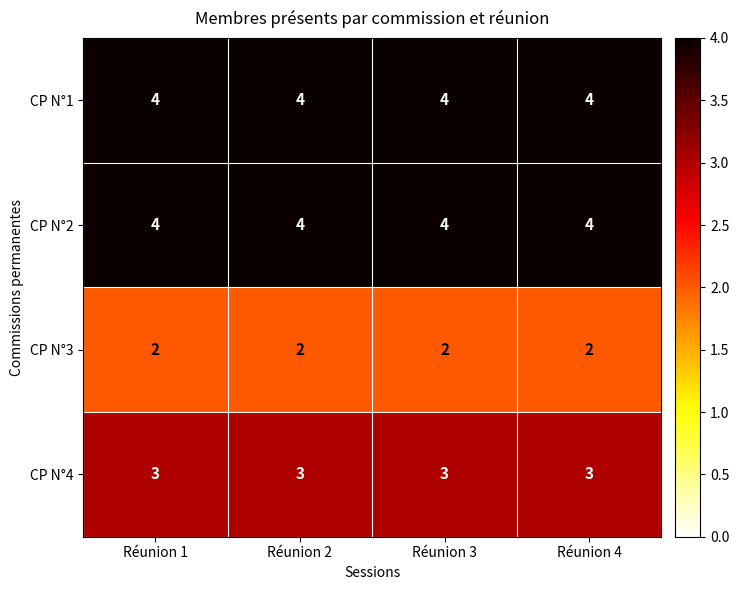

Is it true that CP N°2 equals 4 at Réunion 4?

True